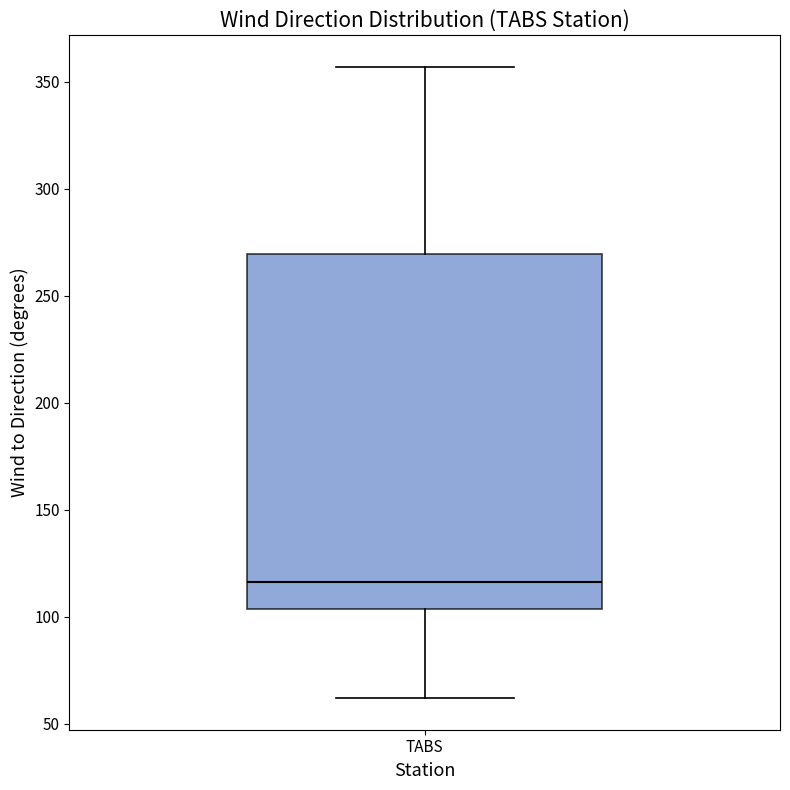

Transcribe this box plot: give where the median line is, the range the box spans, and where the two whiskers end, as read against the y-axis. The values are not printed on the chart, so give them approximately, as read against the axis.

median 115, box 105 to 270, whiskers 60 to 355